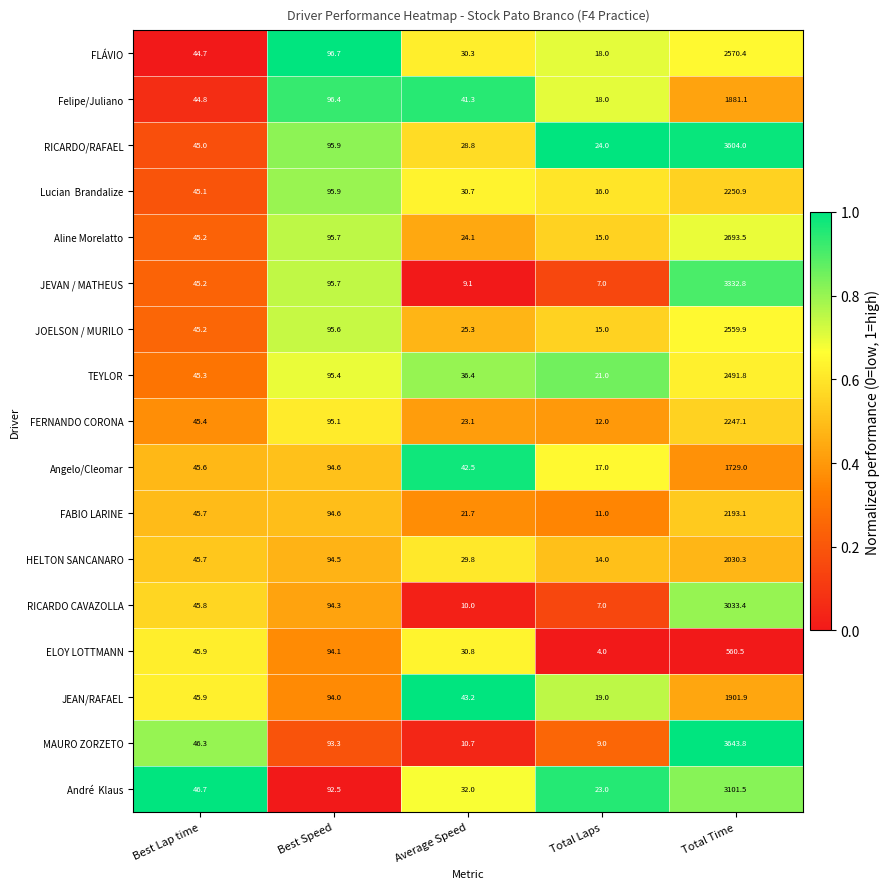

What is the spread (max minus min) of values at Total Time?

3083.3